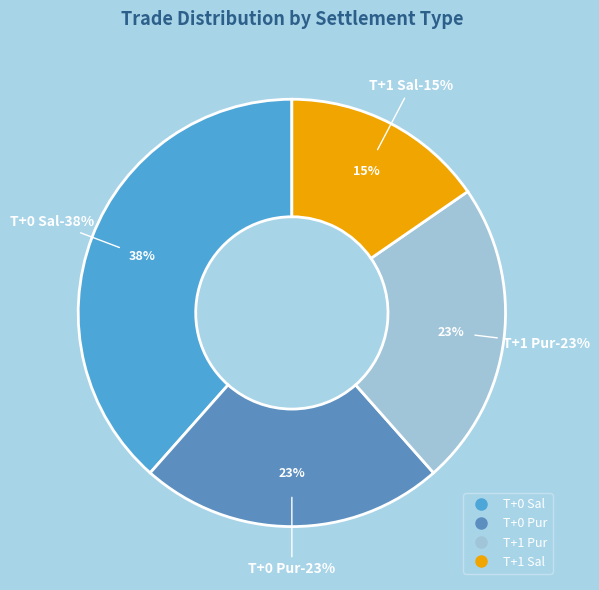

True or false: T+1 Sal accounts for 45% of the total.

False